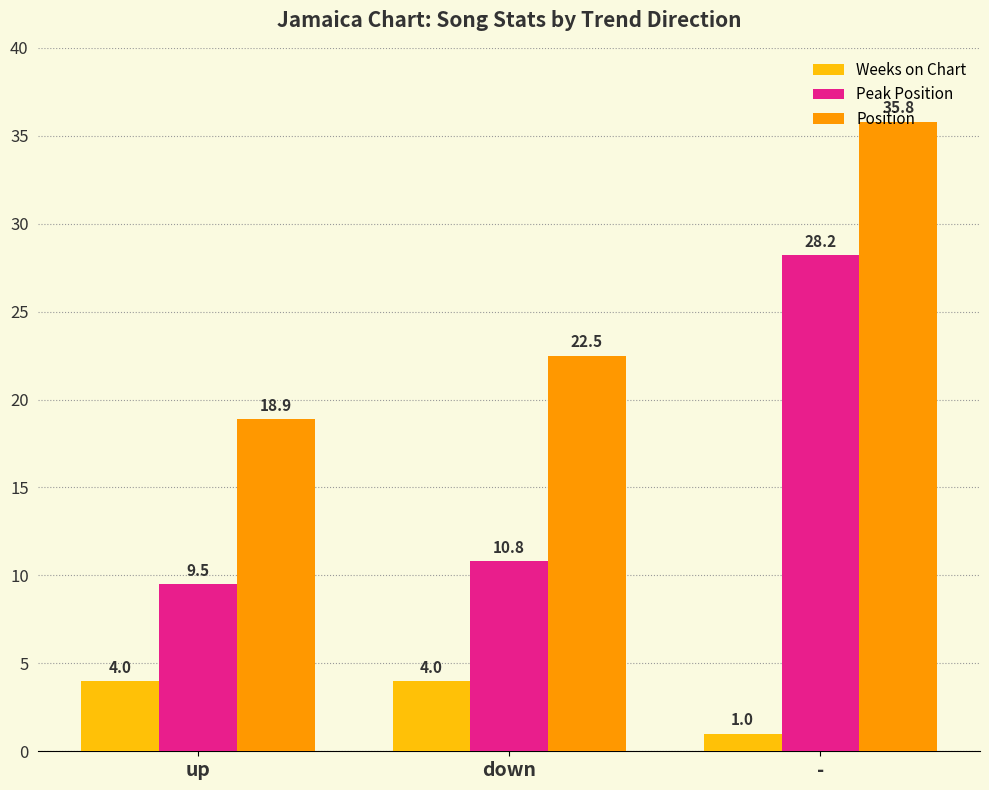

At down, list the series in order from smallest to largest.

Weeks on Chart, Peak Position, Position